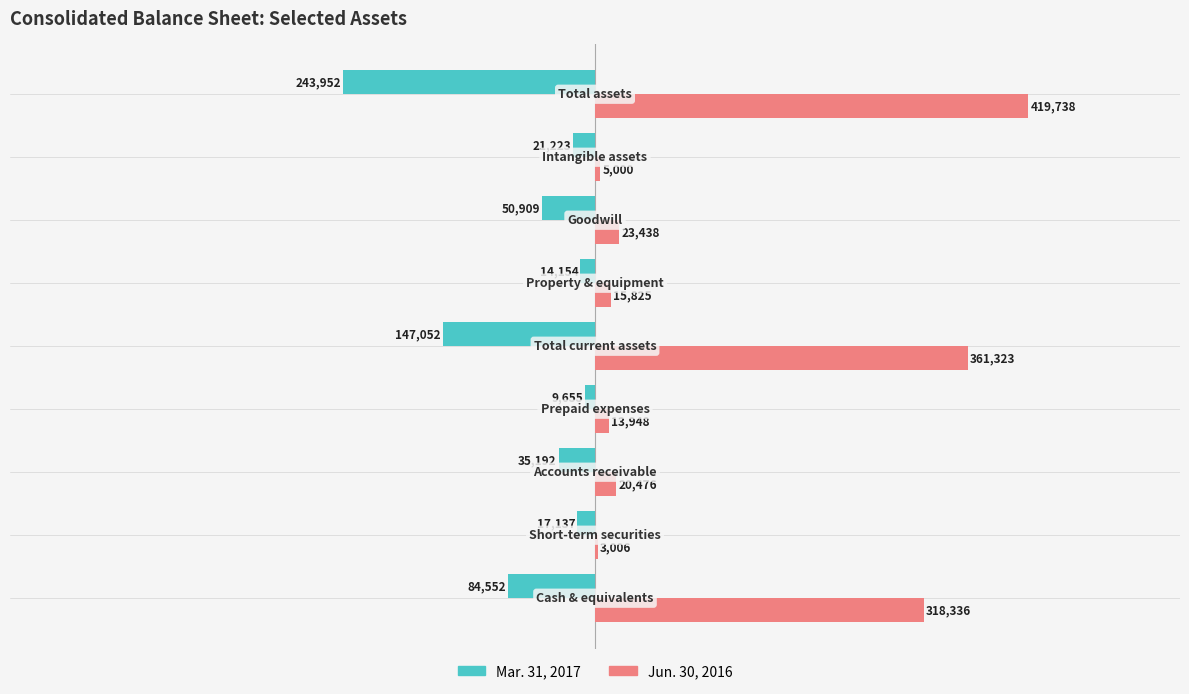

What is the sum of all Mar. 31, 2017 values?

-623826